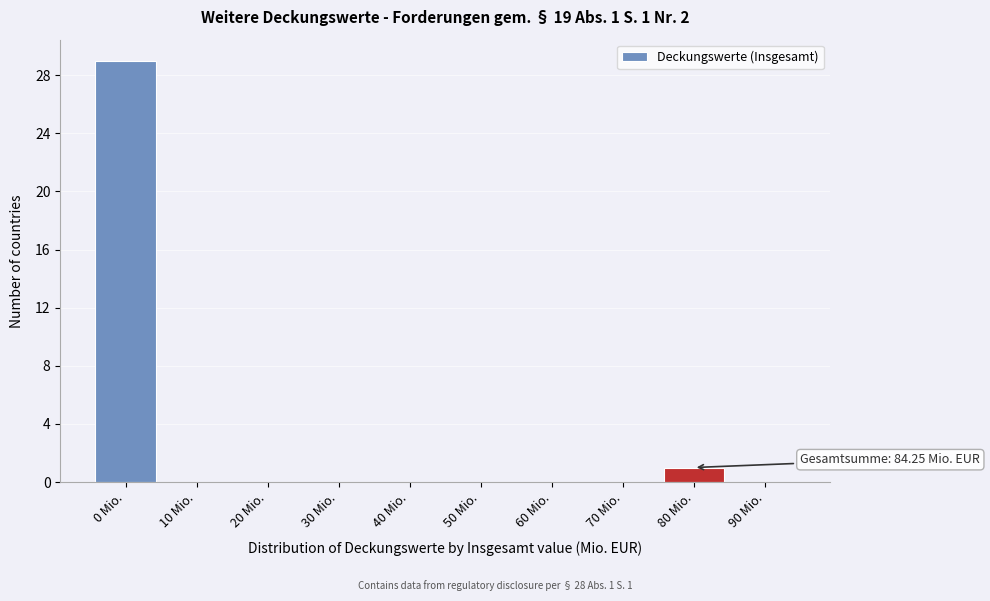

Reading left to right, transcribe all the data shown in this chart.

0 Mio.=29	10 Mio.=0	20 Mio.=0	30 Mio.=0	40 Mio.=0	50 Mio.=0	60 Mio.=0	70 Mio.=0	80 Mio.=1	90 Mio.=0